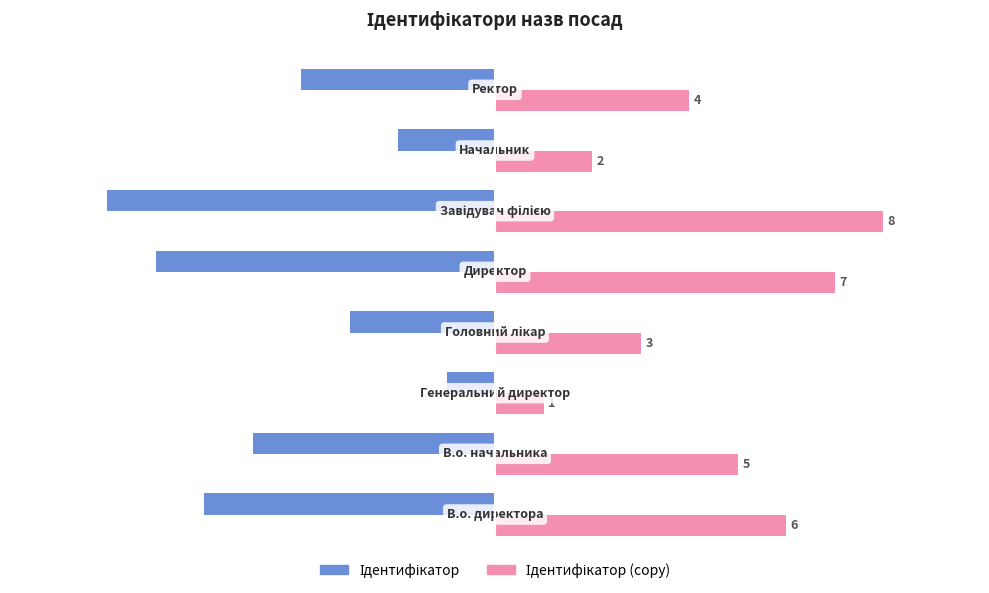

What is the minimum value shown in the chart?

-8